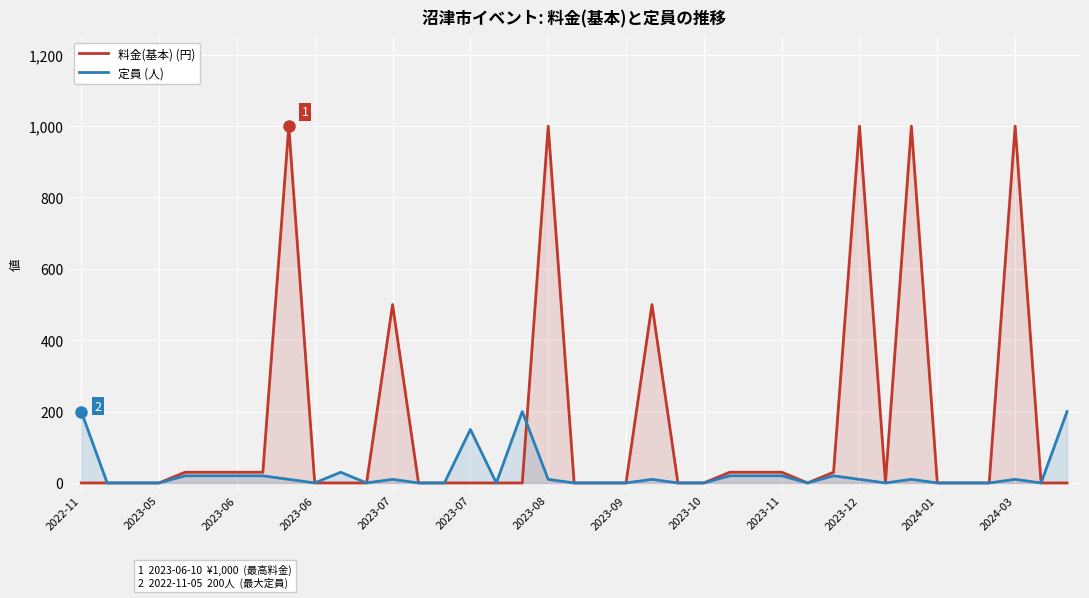

What is the greatest value displayed?

1000